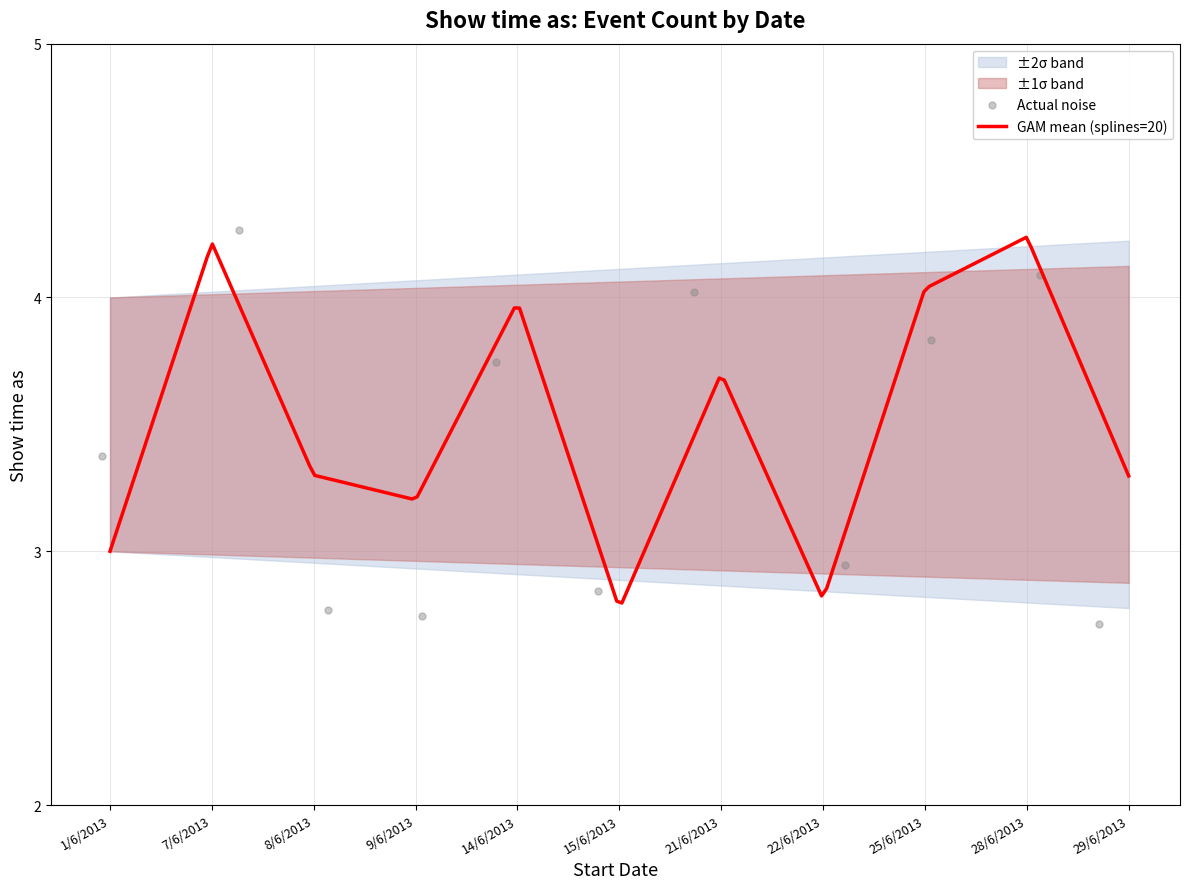

At how many categories does at least one series exceed 3?

11